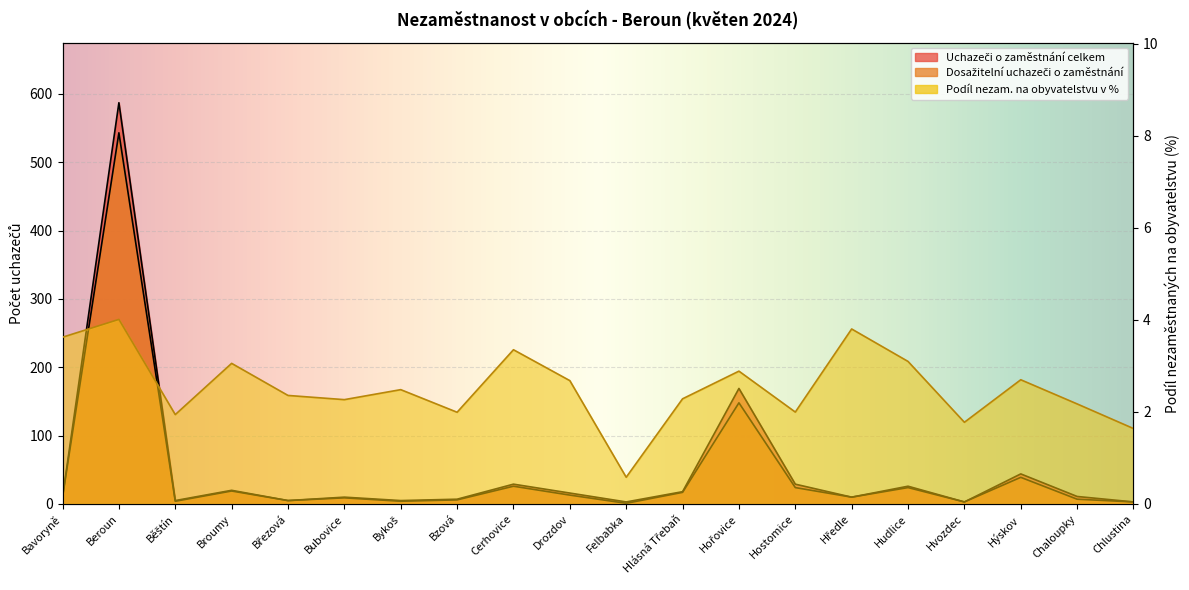

What is the average value of the Podíl nezam. na obyvatelstvu v % series?

2.5